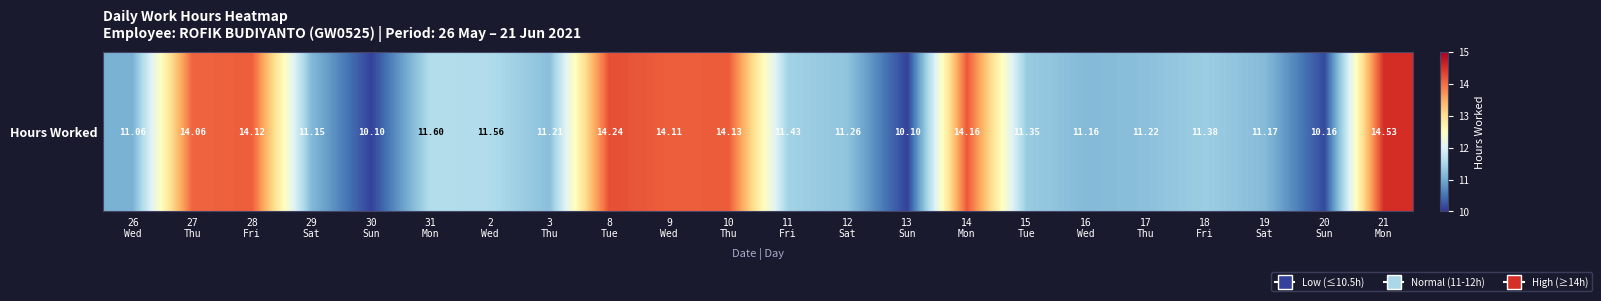

What is the sum of the values at 3
Thu and 30
Sun?

21.3